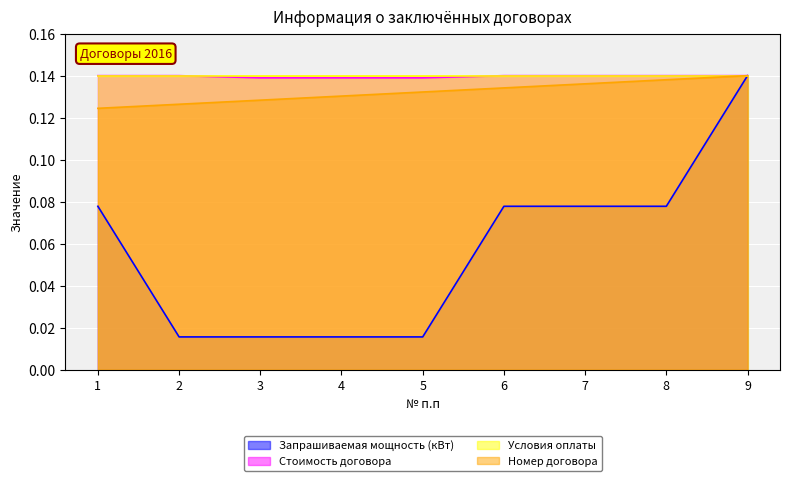

True or false: Стоимость договора has a value of 0.2 at 2.

False